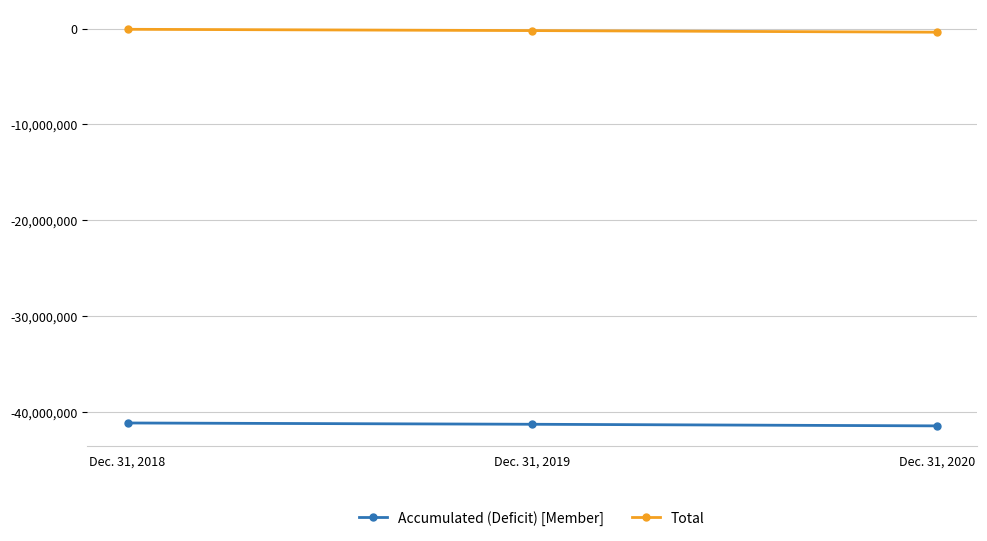

At Dec. 31, 2019, list the series in order from largest to smallest.

Total, Accumulated (Deficit) [Member]